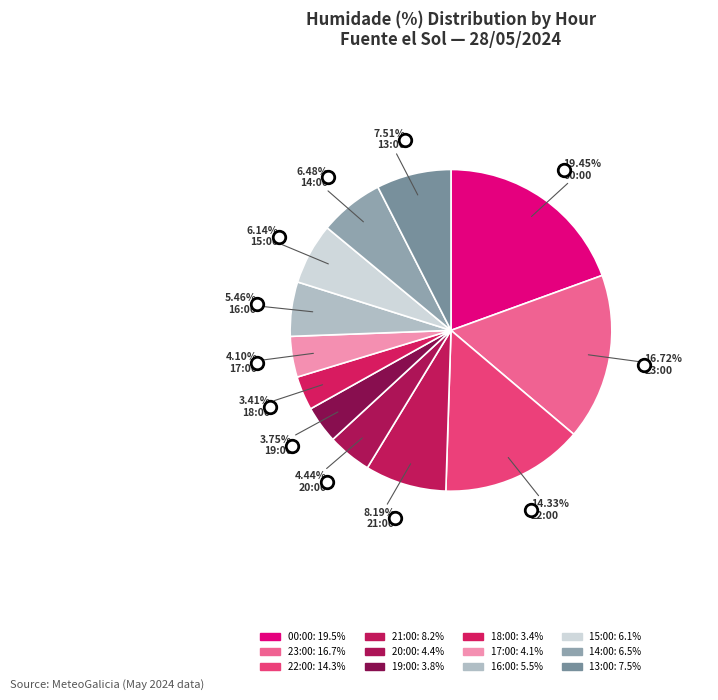

To the nearest percent, what percentage of the pie is 00:00?

19%